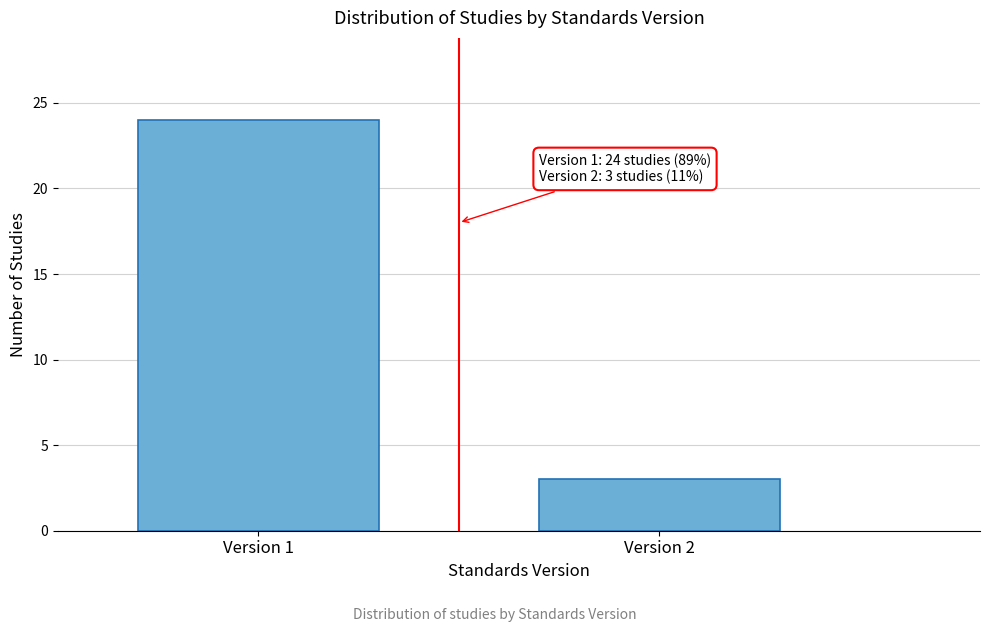

Reading left to right, extract all data points from this chart.

Version 1=24	Version 2=3